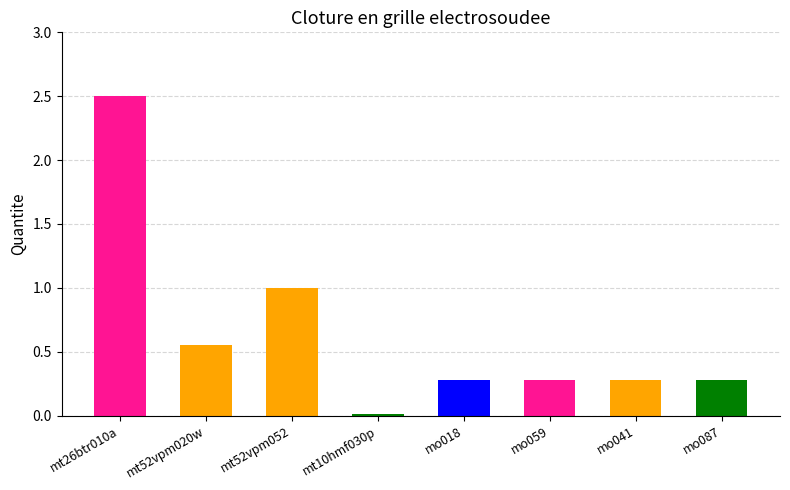

What is the change in value from mt10hmf030p to mo087?

+0.3